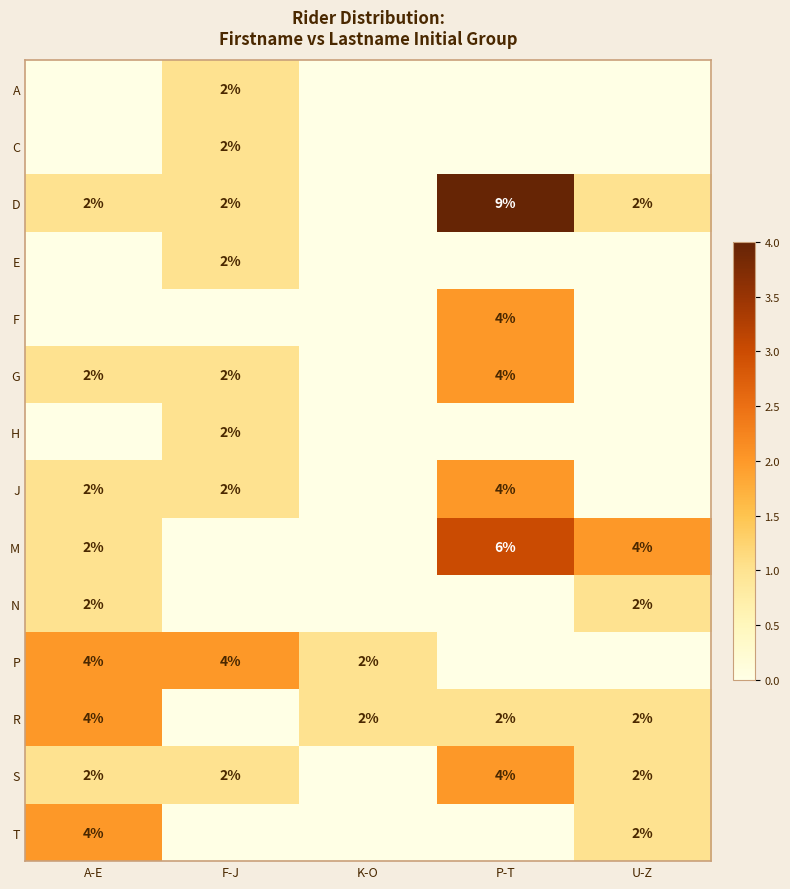

Is it true that J equals 4 at P-T?

True